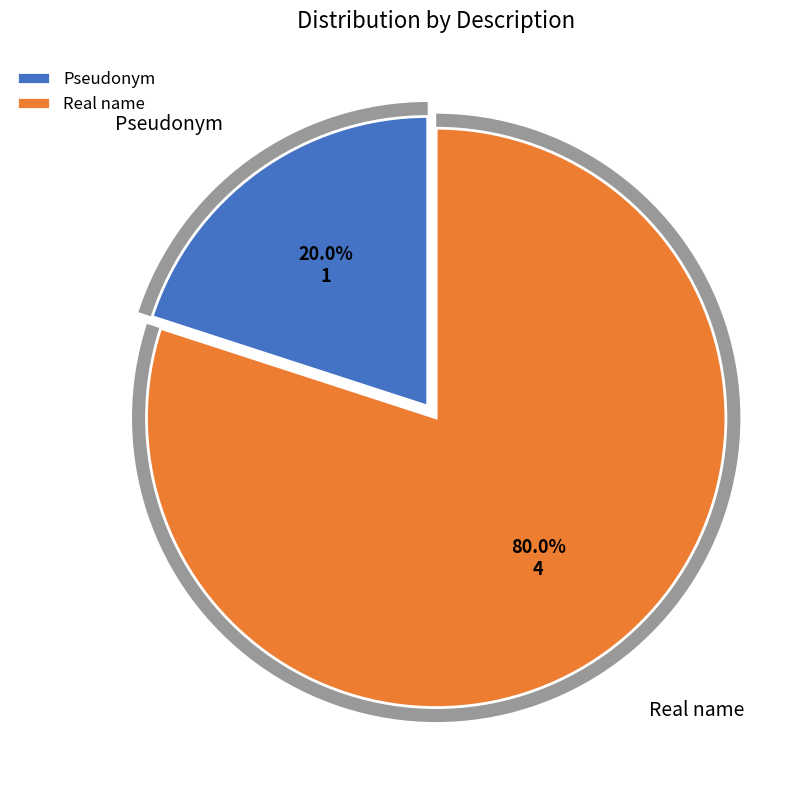

What portion of the pie excludes Real name?

20.0%